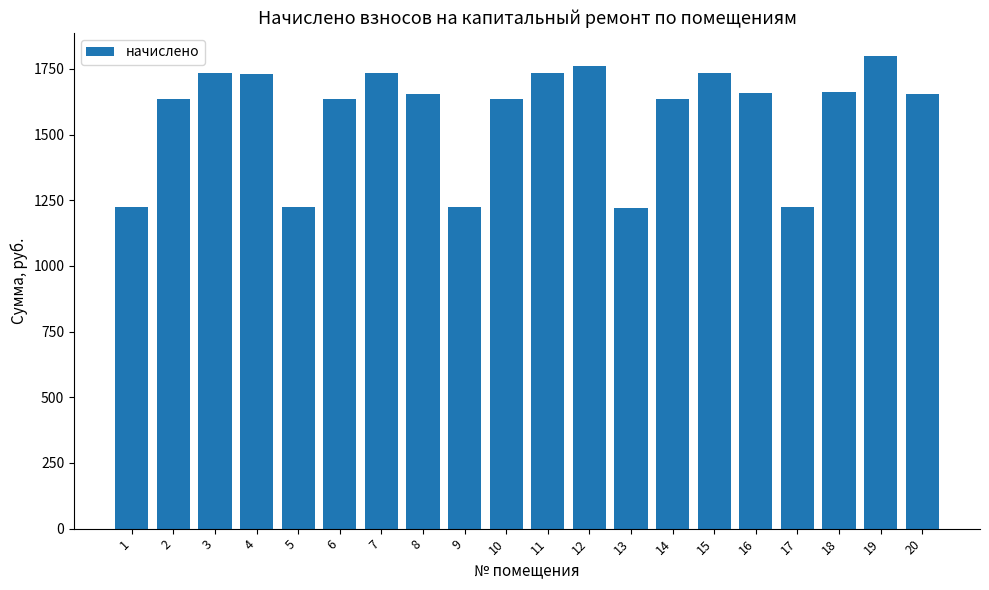

Does the chart contain stacked bars?

No